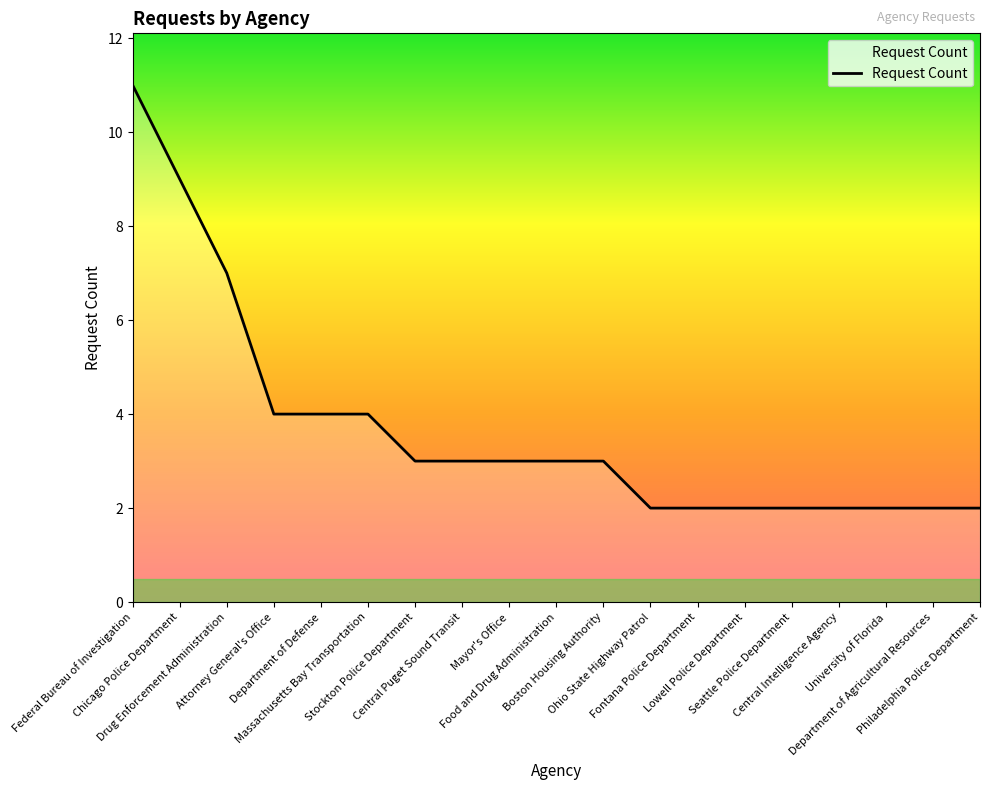

Reading right to left, extract all data points from this chart.

Philadelphia Police Department=2	Department of Agricultural Resources=2	University of Florida=2	Central Intelligence Agency=2	Seattle Police Department=2	Lowell Police Department=2	Fontana Police Department=2	Ohio State Highway Patrol=2	Boston Housing Authority=3	Food and Drug Administration=3	Mayor's Office=3	Central Puget Sound Transit=3	Stockton Police Department=3	Massachusetts Bay Transportation=4	Department of Defense=4	Attorney General's Office=4	Drug Enforcement Administration=7	Chicago Police Department=9	Federal Bureau of Investigation=11